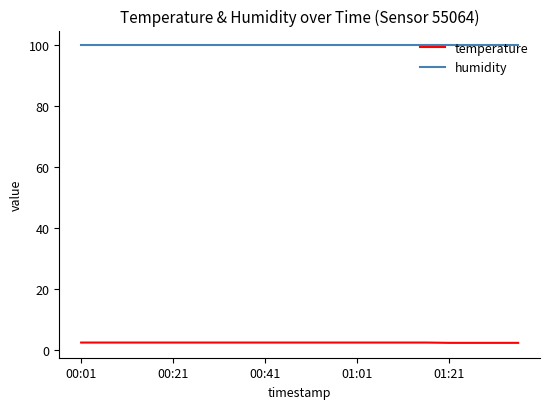

True or false: humidity and temperature intersect in this chart.

False